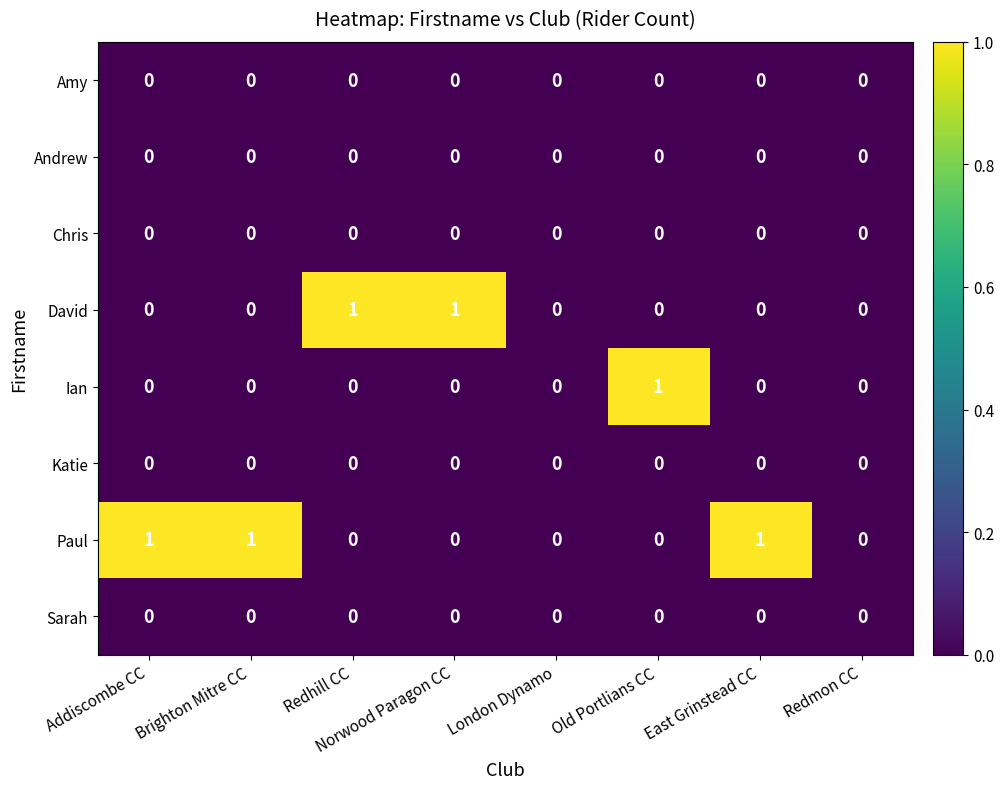

What is the total value across all series at Old Portlians CC?

1